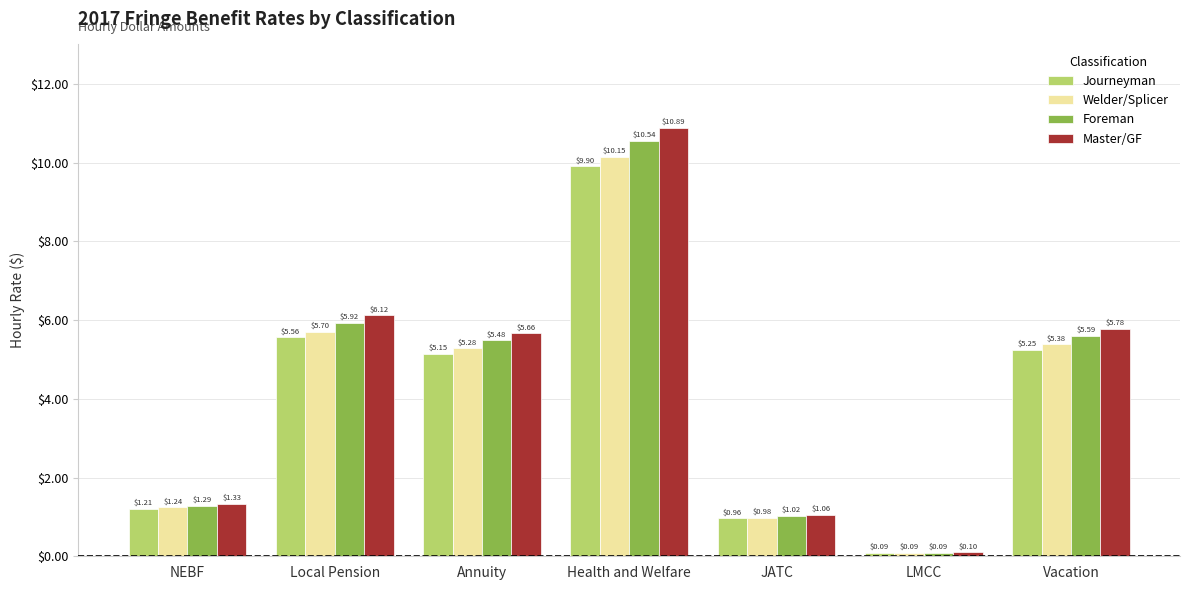

Is the value of Master/GF at Vacation greater than the value of Journeyman at Annuity?

Yes